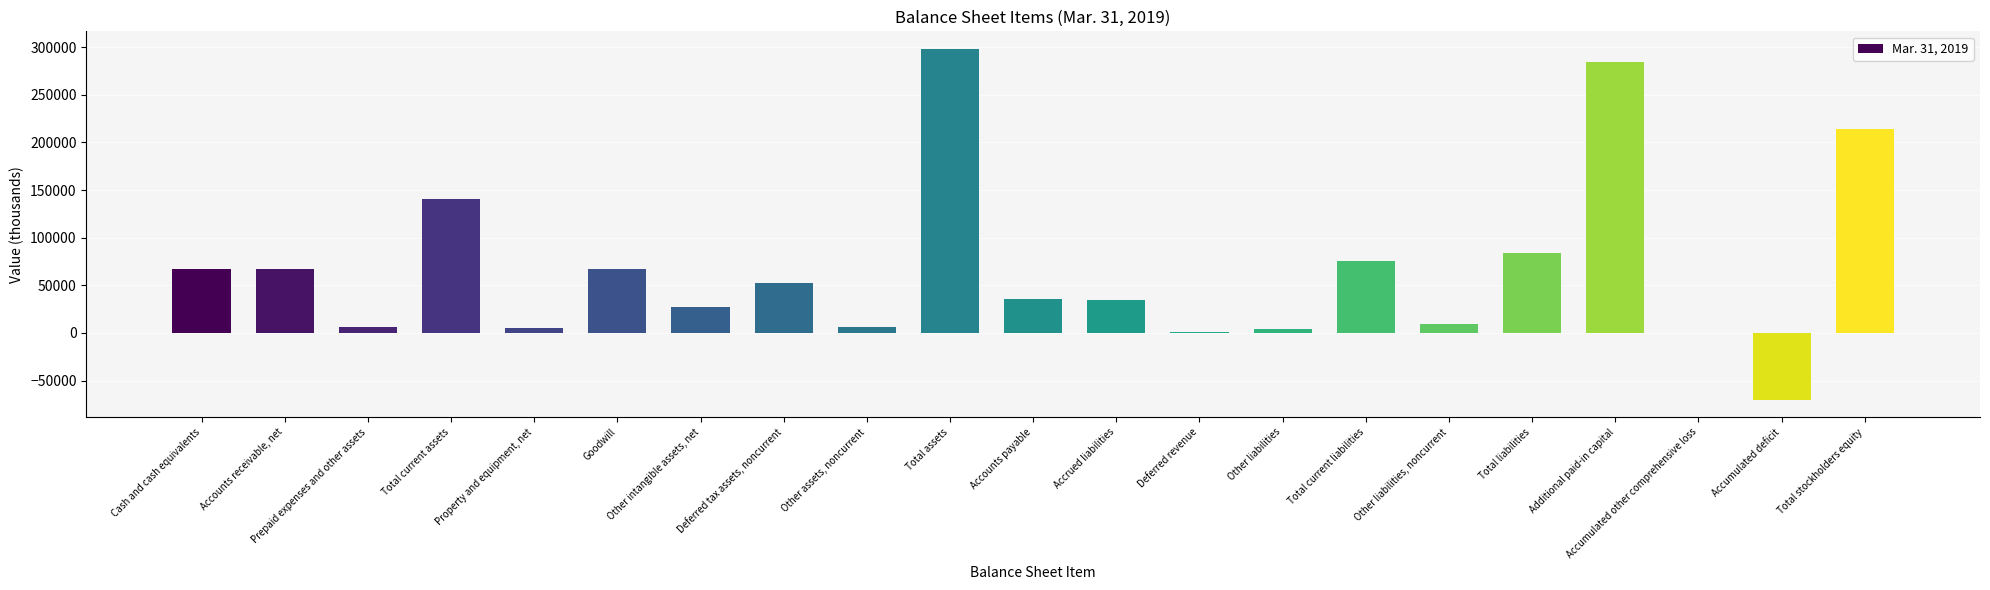

Is it true that the value at Cash and cash equivalents is 67004?

True